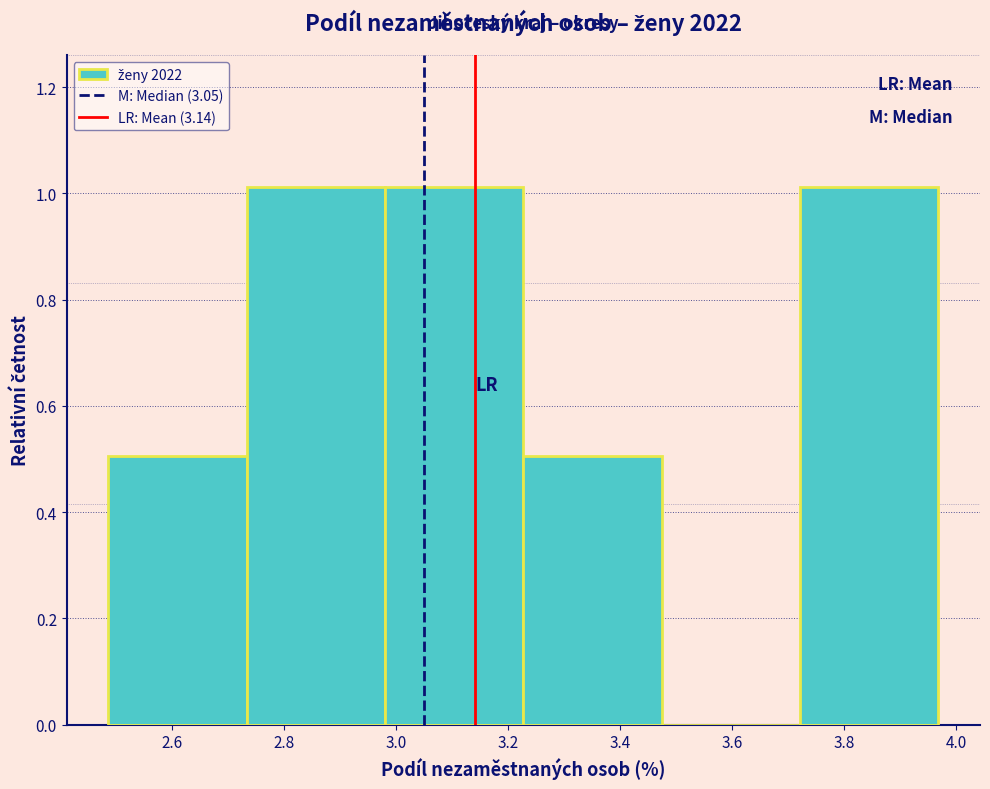

What is the height of the bar covering 2.74 to 2.98 on the x-axis? Neither the bar edges nor the heights are printed on the chart, so give them approximately, as read against the axes.

1.02